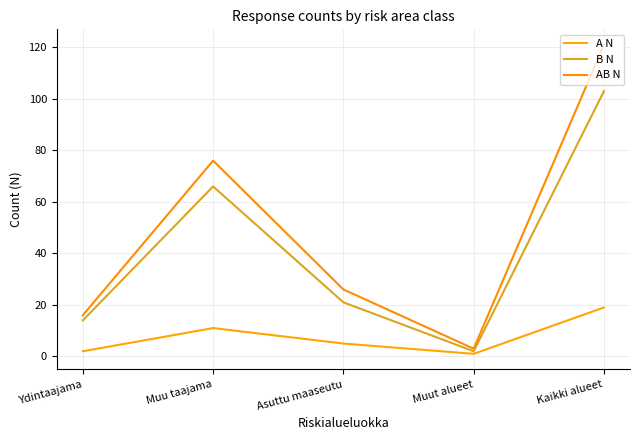

How many distinct data groups are displayed?

3